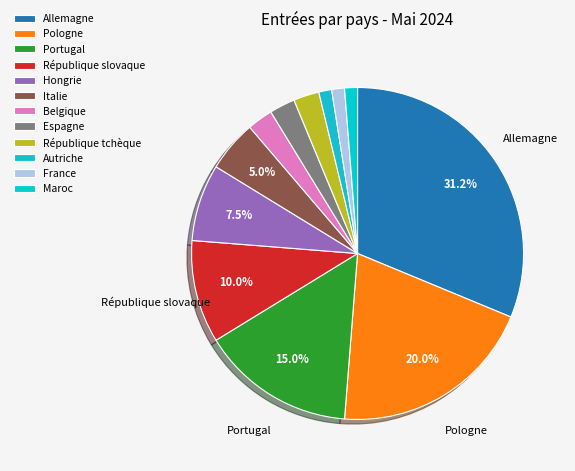

Count the number of slices in the pie.

12